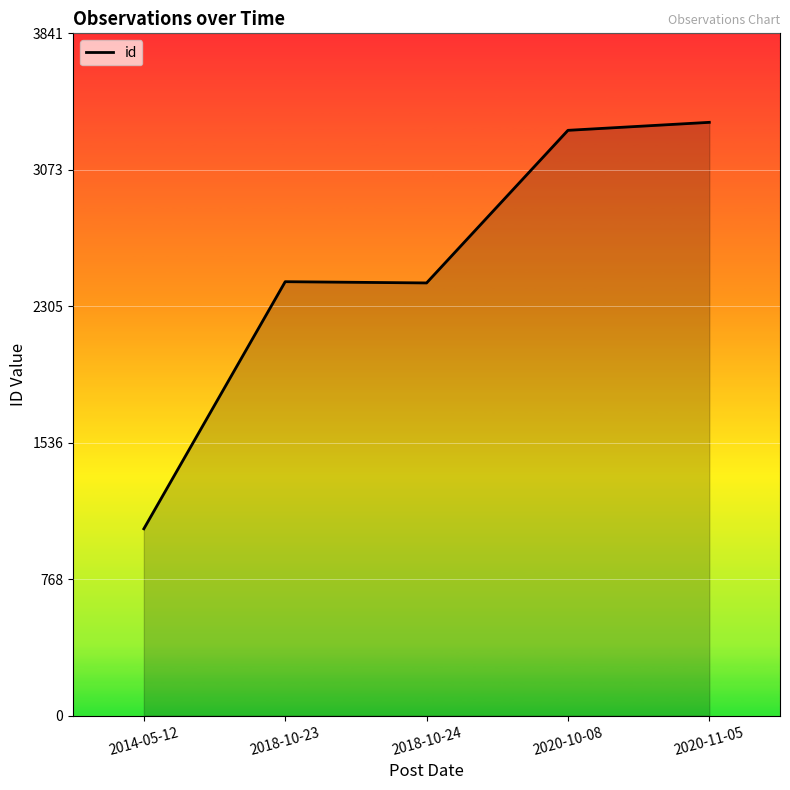

What position from the left is 2014-05-12?

1